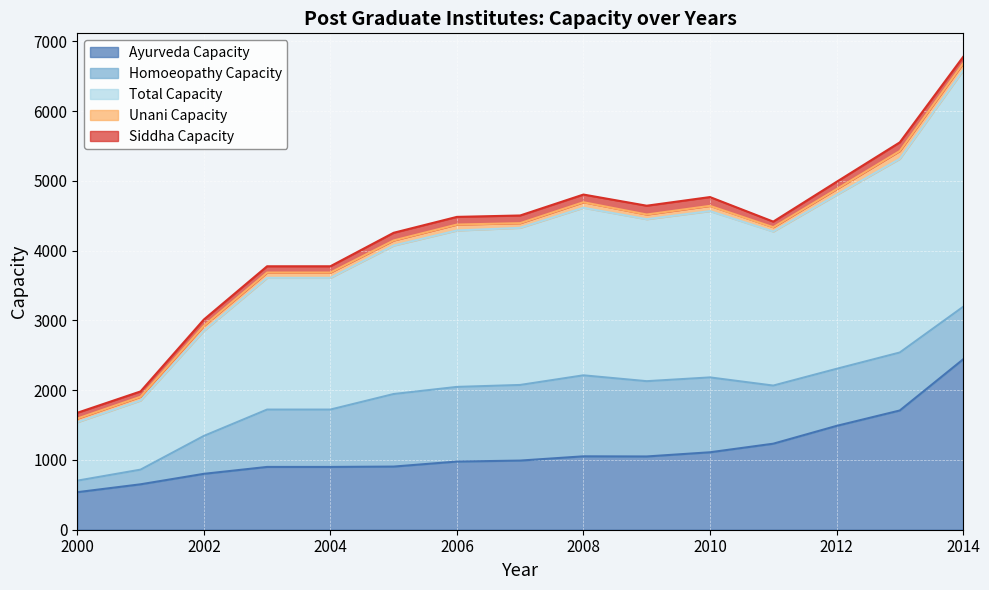

What is the minimum value for Unani Capacity?

52